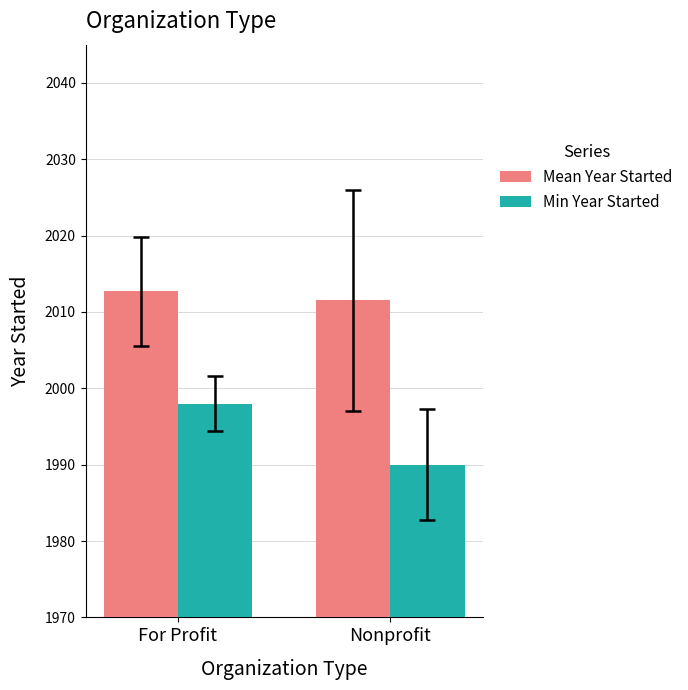

What is the total value across all series at For Profit?

4010.7